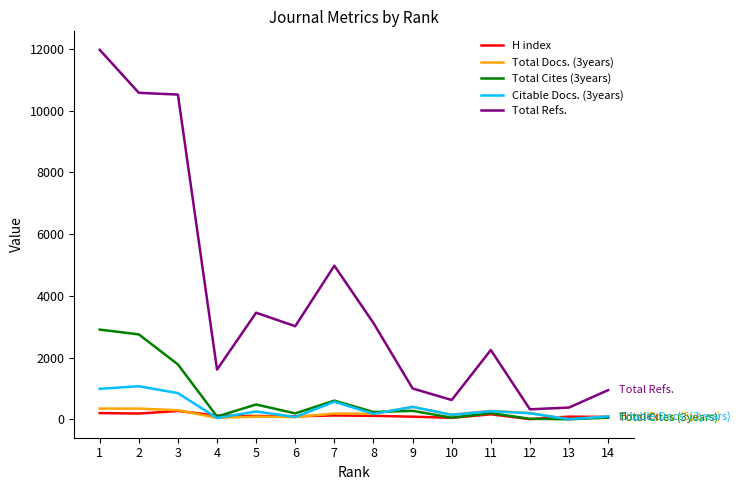

Rank the series by their maximum value, from lowest to highest.

H index, Total Docs. (3years), Citable Docs. (3years), Total Cites (3years), Total Refs.